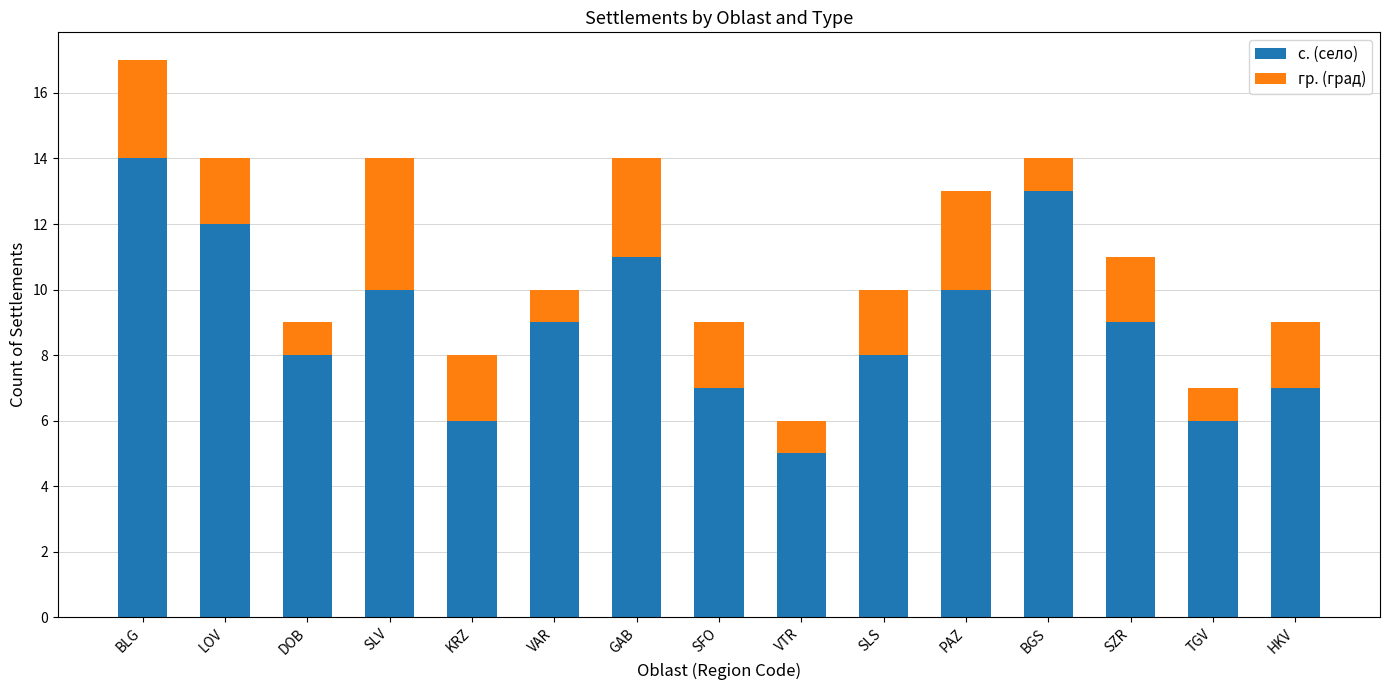

The с. (село) series shows 16 at GAB. True or false?

False